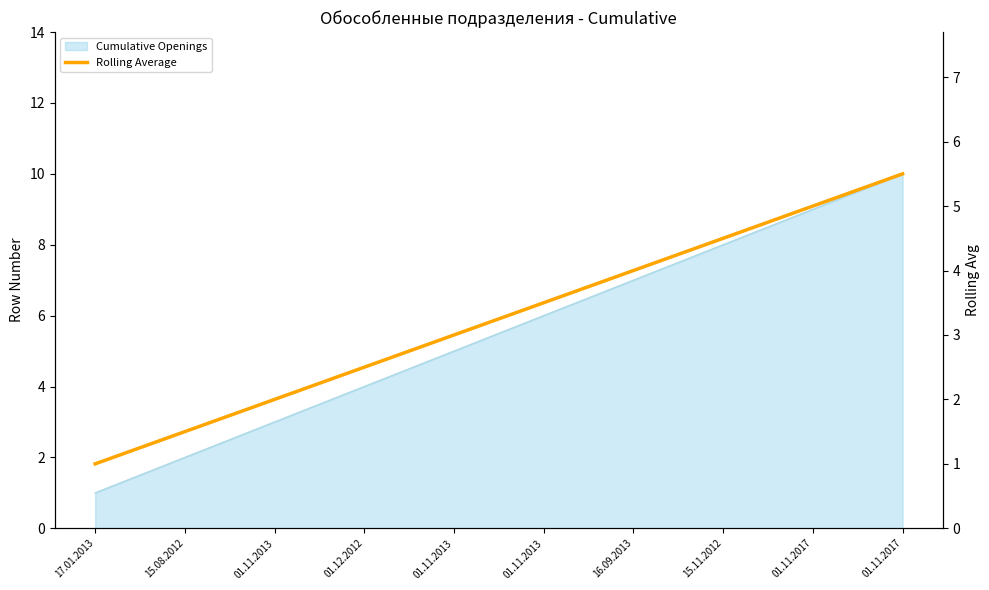

Reading left to right, extract all data points from this chart.

1.0	1.5	2.0	2.5	3.0	3.5	4.0	4.5	5.0	5.5